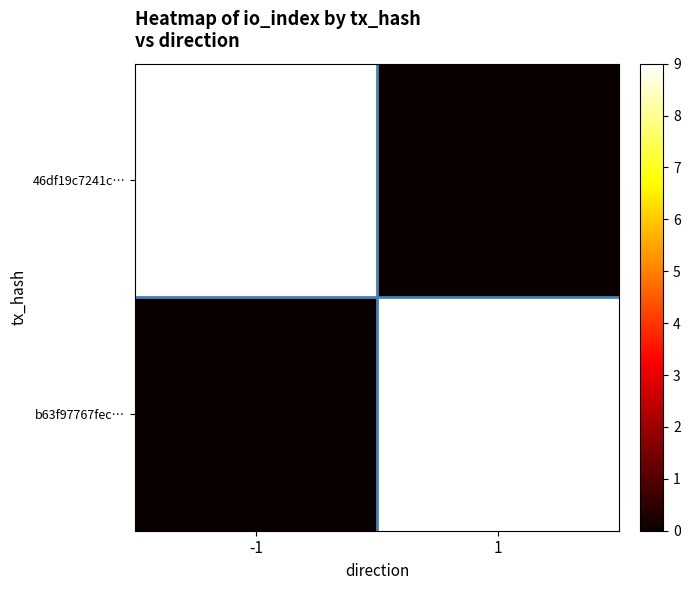

What is the maximum value shown in the chart?

9